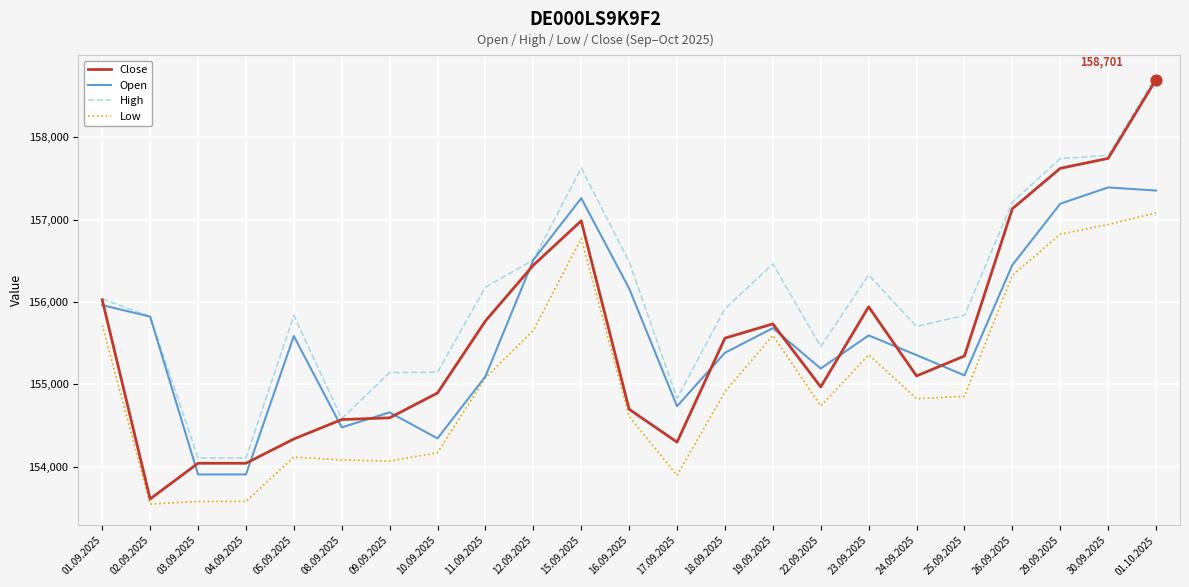

What is the spread (max minus min) of values at 04.09.2025?

528